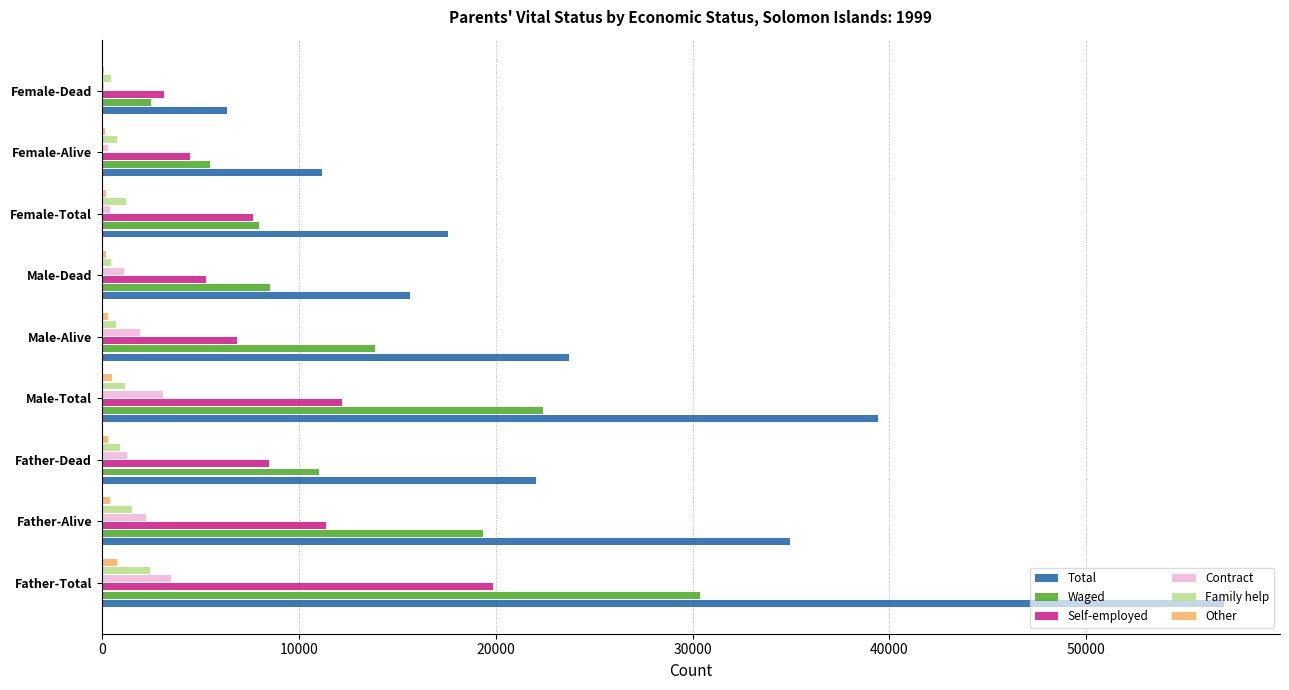

What is the maximum value shown in the chart?

56982